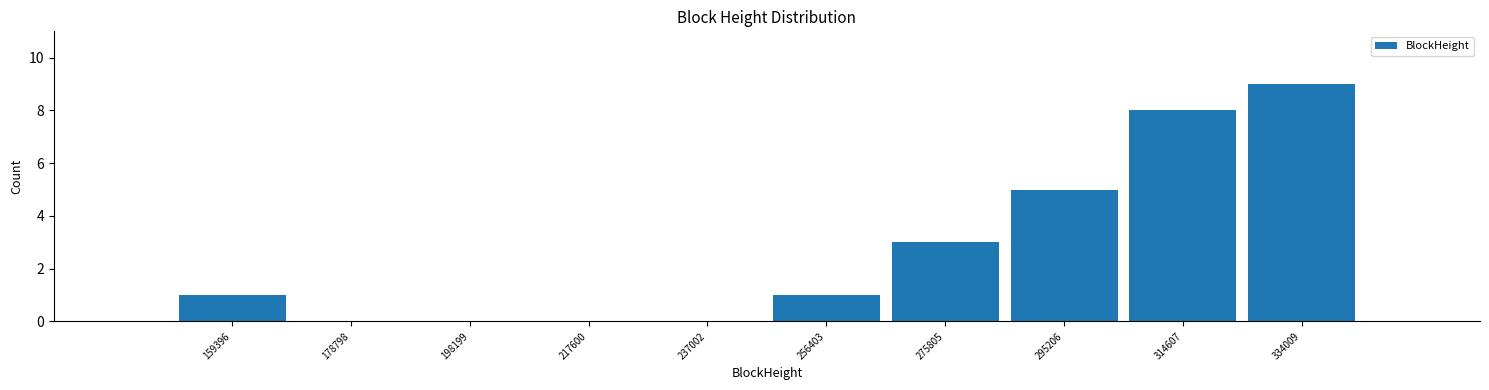

Reading left to right, list every bar in this chart as the range it spans on the x-axis followed by its height. Neither the bar edges nor the heights are printed on the chart, so give them approximately, as read against the axes.

150000 to 170000: 1
170000 to 188000: 0
188000 to 208000: 0
208000 to 228000: 0
228000 to 246000: 0
246000 to 266000: 1
266000 to 286000: 3
286000 to 304000: 5
304000 to 324000: 8
324000 to 344000: 9